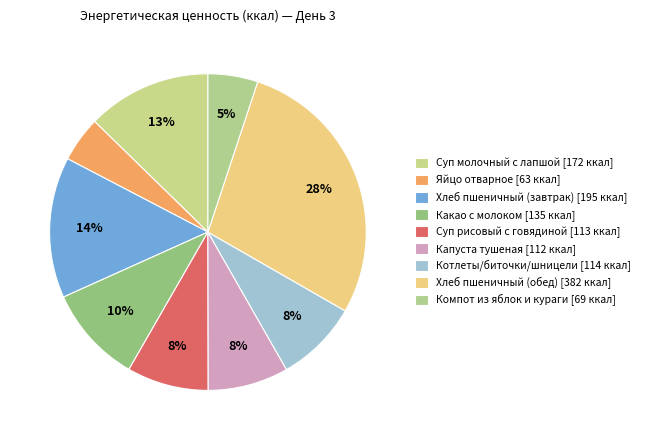

Count the number of slices in the pie.

9